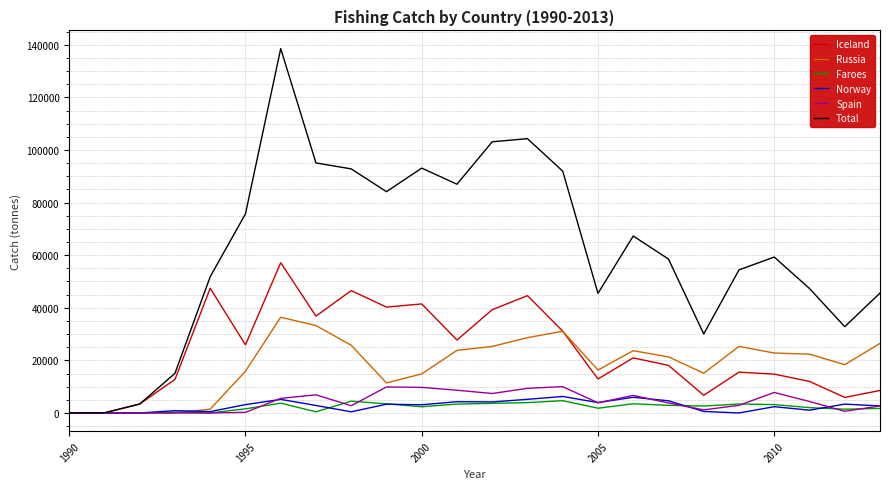

Which series has the largest total across all categories?

Total